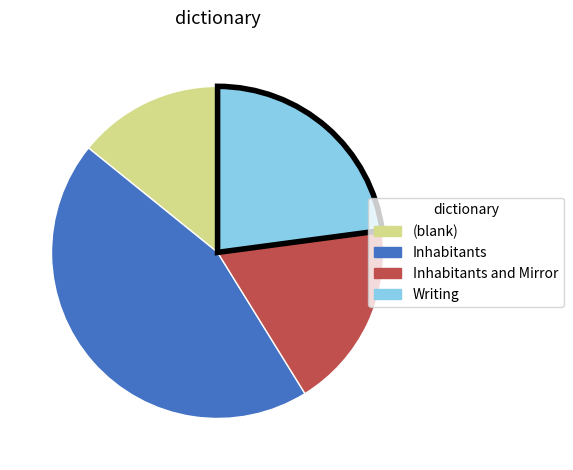

True or false: Inhabitants accounts for 45% of the total.

True